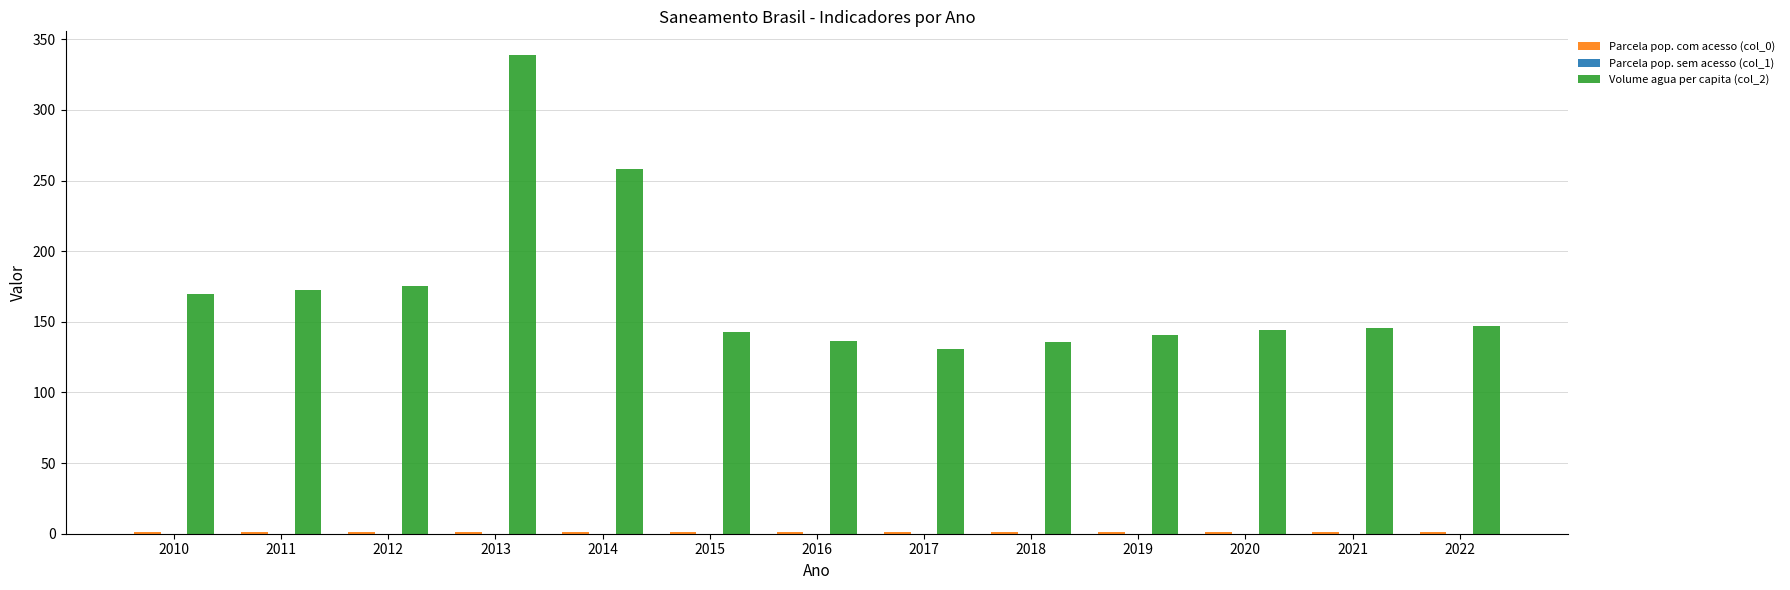

The Volume agua per capita (col_2) series shows 145.3 at 2021. True or false?

True